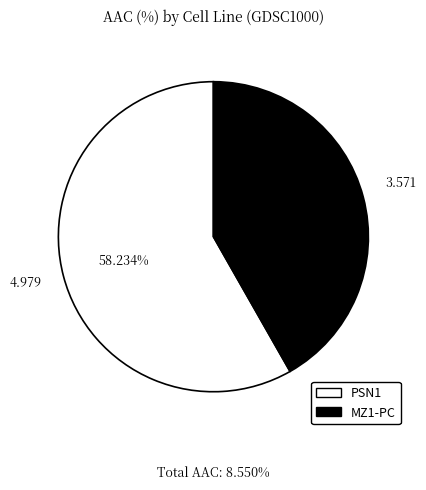

How many segments does this pie chart have?

2